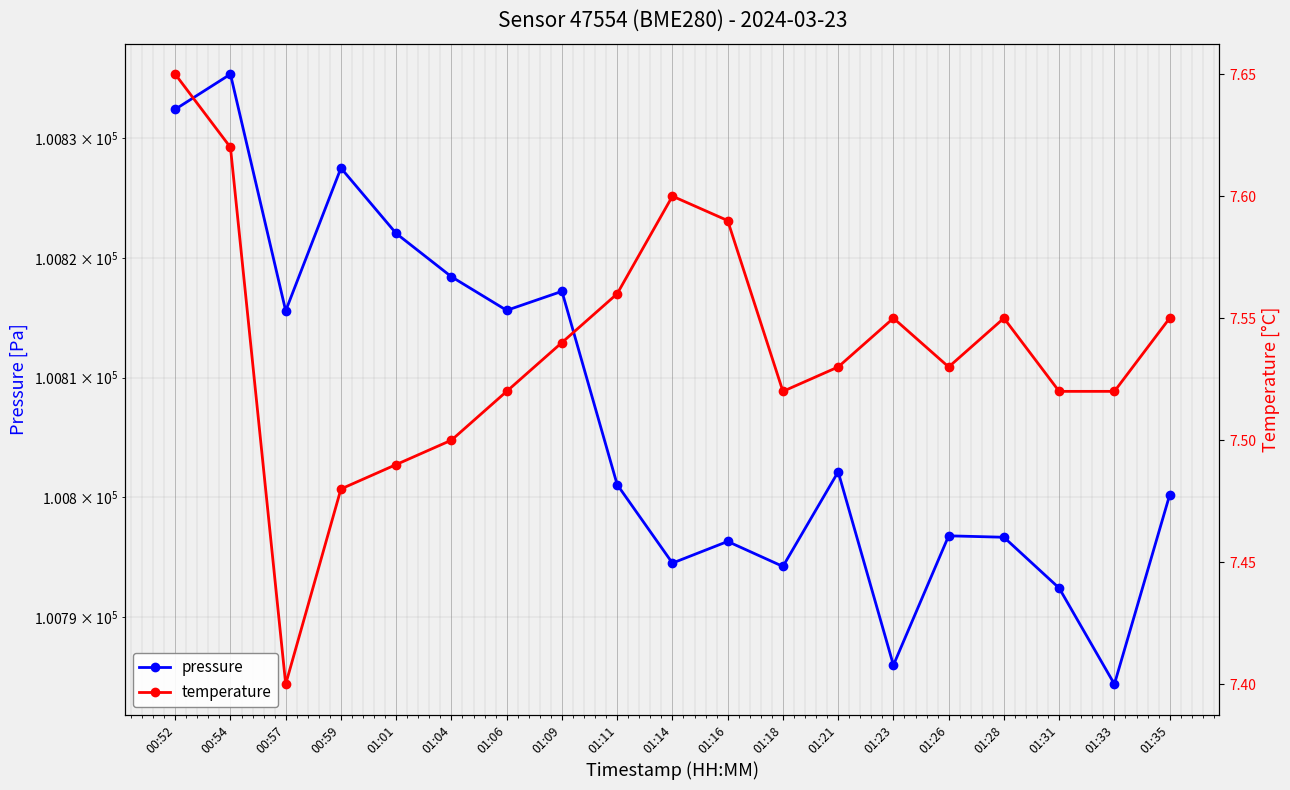

What is the maximum value for temperature?

7.7